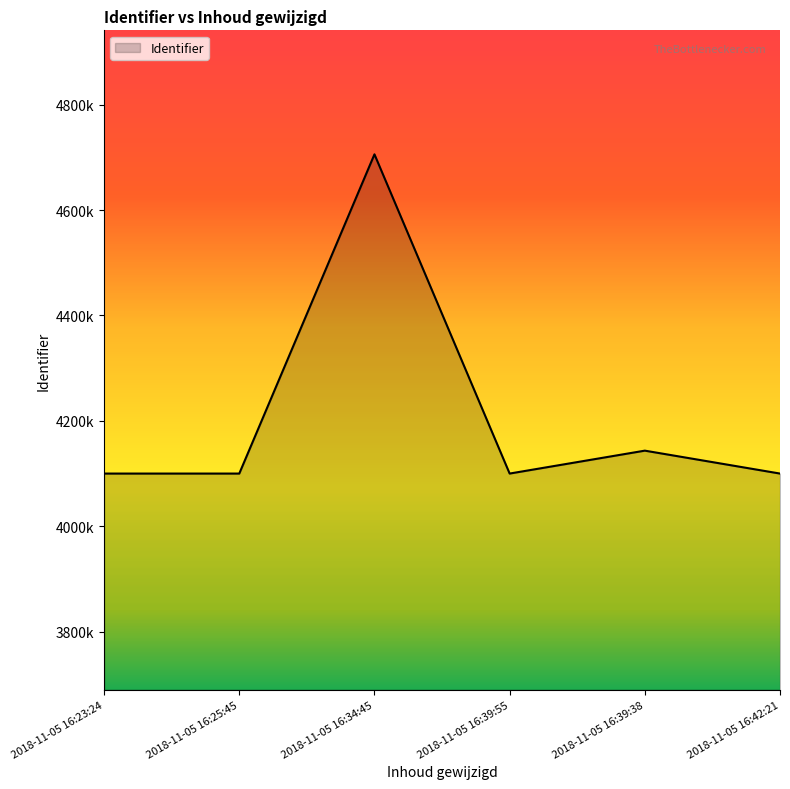

Between 2018-11-05 16:42:21 and 2018-11-05 16:39:55, which is larger?

2018-11-05 16:42:21